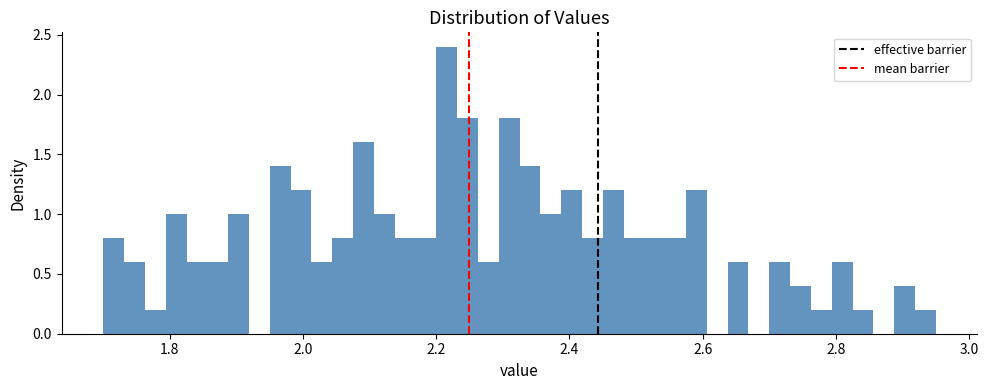

Around what value on the x-axis is the tallest bar? Give the approximate position of its centre, as read against the axis.

2.22